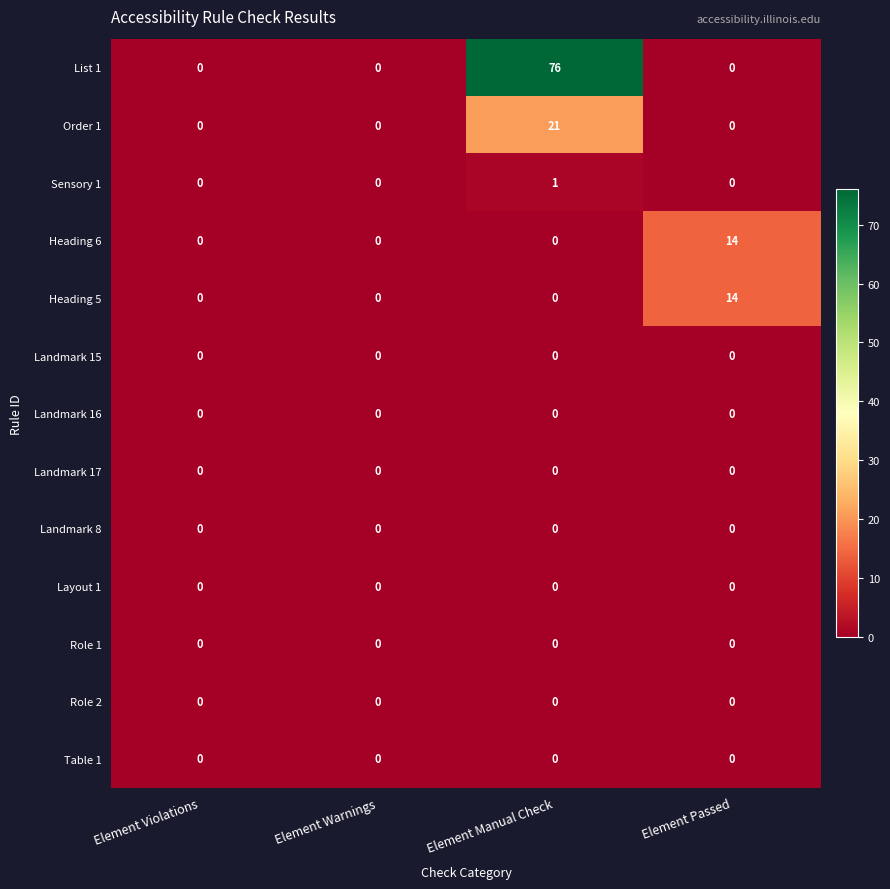

Which series changed the most between Element Warnings and Element Manual Check?

List 1